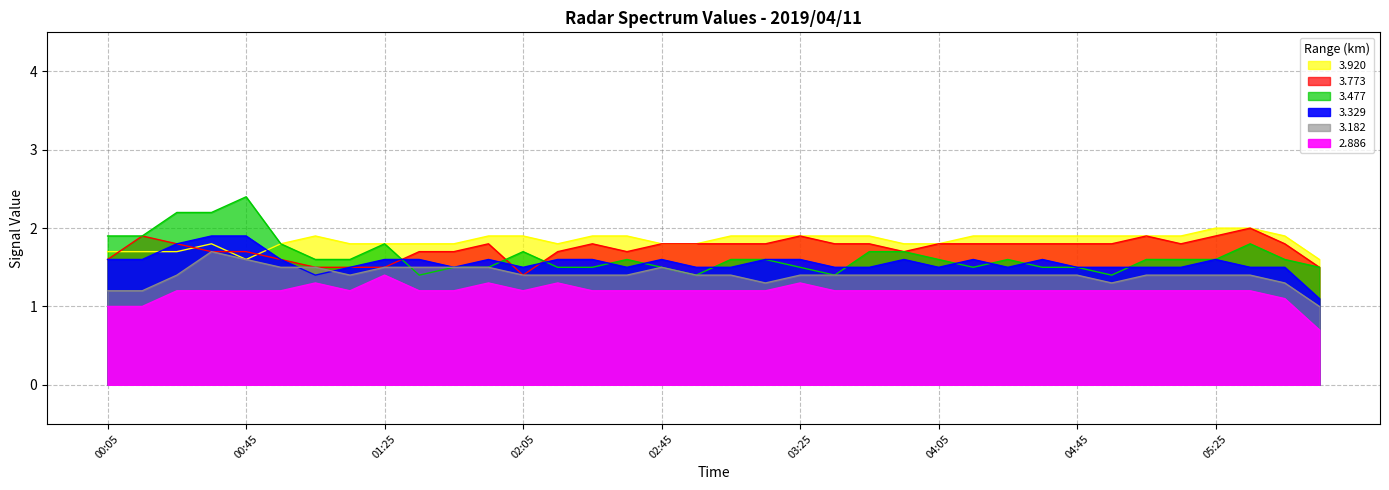

Reading right to left, extract all data points from this chart.

3.477: 05:55=1.5	05:45=1.6	05:35=1.8	05:25=1.6	05:15=1.6	05:05=1.6	04:55=1.4	04:45=1.5	04:35=1.5	04:25=1.6	04:15=1.5	04:05=1.6	03:55=1.7	03:45=1.7	03:35=1.4	03:25=1.5	03:15=1.6	03:05=1.6	02:55=1.4	02:45=1.5	02:35=1.6	02:25=1.5	02:15=1.5	02:05=1.7	01:55=1.5	01:45=1.5	01:35=1.4	01:25=1.8	01:15=1.6	01:05=1.6	00:55=1.8	00:45=2.4	00:35=2.2	00:25=2.2	00:15=1.9	00:05=1.9
3.773: 05:55=1.5	05:45=1.8	05:35=2.0	05:25=1.9	05:15=1.8	05:05=1.9	04:55=1.8	04:45=1.8	04:35=1.8	04:25=1.8	04:15=1.8	04:05=1.8	03:55=1.7	03:45=1.8	03:35=1.8	03:25=1.9	03:15=1.8	03:05=1.8	02:55=1.8	02:45=1.8	02:35=1.7	02:25=1.8	02:15=1.7	02:05=1.4	01:55=1.8	01:45=1.7	01:35=1.7	01:25=1.5	01:15=1.5	01:05=1.5	00:55=1.6	00:45=1.7	00:35=1.7	00:25=1.8	00:15=1.9	00:05=1.6
2.886: 05:55=0.7	05:45=1.1	05:35=1.2	05:25=1.2	05:15=1.2	05:05=1.2	04:55=1.2	04:45=1.2	04:35=1.2	04:25=1.2	04:15=1.2	04:05=1.2	03:55=1.2	03:45=1.2	03:35=1.2	03:25=1.3	03:15=1.2	03:05=1.2	02:55=1.2	02:45=1.2	02:35=1.2	02:25=1.2	02:15=1.3	02:05=1.2	01:55=1.3	01:45=1.2	01:35=1.2	01:25=1.4	01:15=1.2	01:05=1.3	00:55=1.2	00:45=1.2	00:35=1.2	00:25=1.2	00:15=1.0	00:05=1.0
3.182: 05:55=1.0	05:45=1.3	05:35=1.4	05:25=1.4	05:15=1.4	05:05=1.4	04:55=1.3	04:45=1.4	04:35=1.4	04:25=1.4	04:15=1.4	04:05=1.4	03:55=1.4	03:45=1.4	03:35=1.4	03:25=1.4	03:15=1.3	03:05=1.4	02:55=1.4	02:45=1.5	02:35=1.4	02:25=1.4	02:15=1.4	02:05=1.4	01:55=1.5	01:45=1.5	01:35=1.5	01:25=1.5	01:15=1.4	01:05=1.5	00:55=1.5	00:45=1.6	00:35=1.7	00:25=1.4	00:15=1.2	00:05=1.2
3.329: 05:55=1.1	05:45=1.5	05:35=1.5	05:25=1.6	05:15=1.5	05:05=1.5	04:55=1.5	04:45=1.5	04:35=1.6	04:25=1.5	04:15=1.6	04:05=1.5	03:55=1.6	03:45=1.5	03:35=1.5	03:25=1.6	03:15=1.6	03:05=1.5	02:55=1.5	02:45=1.6	02:35=1.5	02:25=1.6	02:15=1.6	02:05=1.5	01:55=1.6	01:45=1.5	01:35=1.6	01:25=1.6	01:15=1.5	01:05=1.4	00:55=1.6	00:45=1.9	00:35=1.9	00:25=1.8	00:15=1.6	00:05=1.6
3.920: 05:55=1.6	05:45=1.9	05:35=2.0	05:25=2.0	05:15=1.9	05:05=1.9	04:55=1.9	04:45=1.9	04:35=1.9	04:25=1.9	04:15=1.9	04:05=1.8	03:55=1.8	03:45=1.9	03:35=1.9	03:25=1.9	03:15=1.9	03:05=1.9	02:55=1.8	02:45=1.8	02:35=1.9	02:25=1.9	02:15=1.8	02:05=1.9	01:55=1.9	01:45=1.8	01:35=1.8	01:25=1.8	01:15=1.8	01:05=1.9	00:55=1.8	00:45=1.6	00:35=1.8	00:25=1.7	00:15=1.7	00:05=1.7